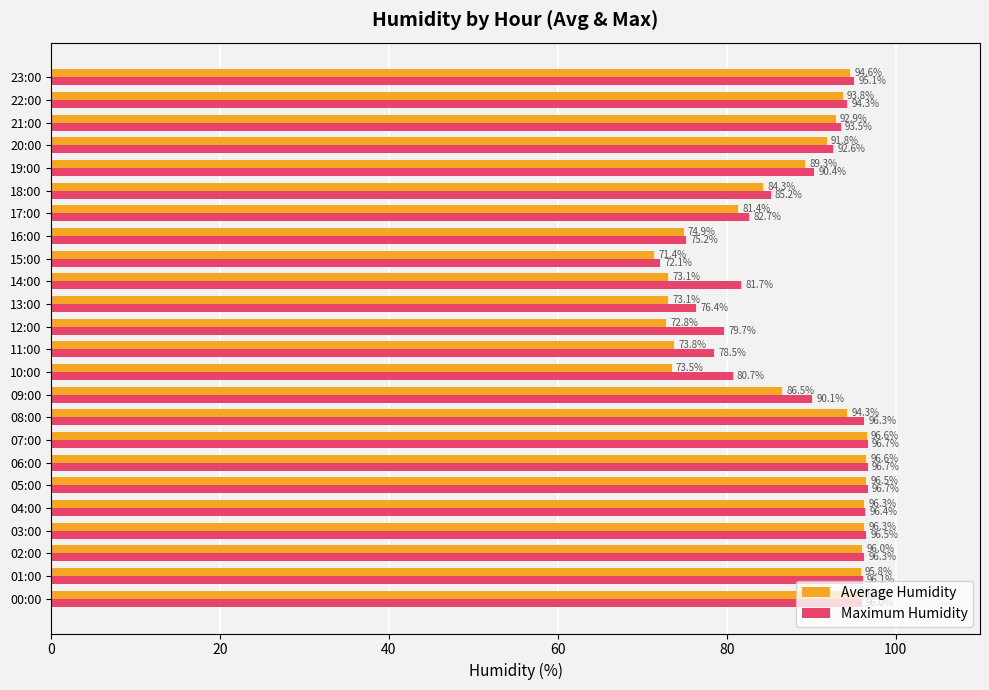

What is the approximate value of Average Humidity at 13:00?

73.1